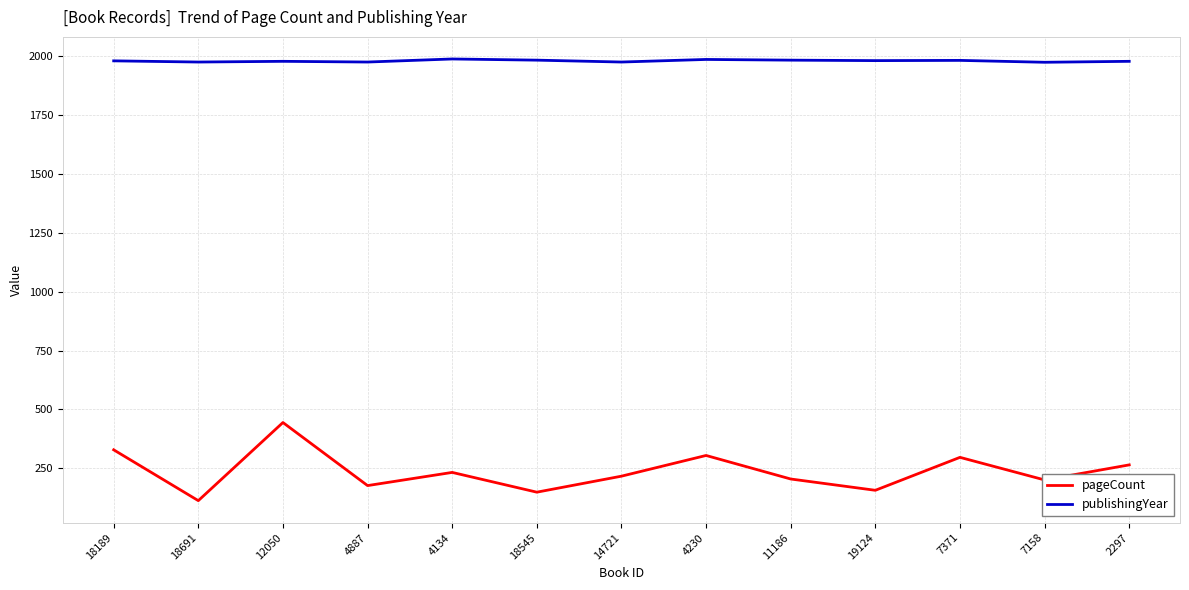

Which series has the largest total across all categories?

publishingYear